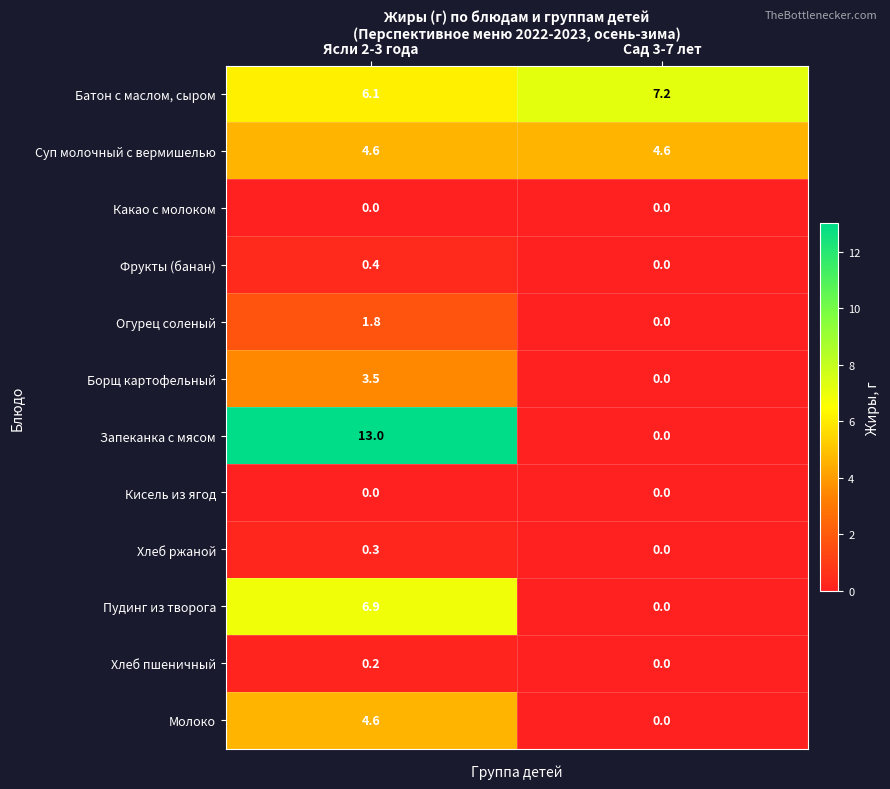

What is the spread (max minus min) of values at Сад 3-7 лет?

7.2